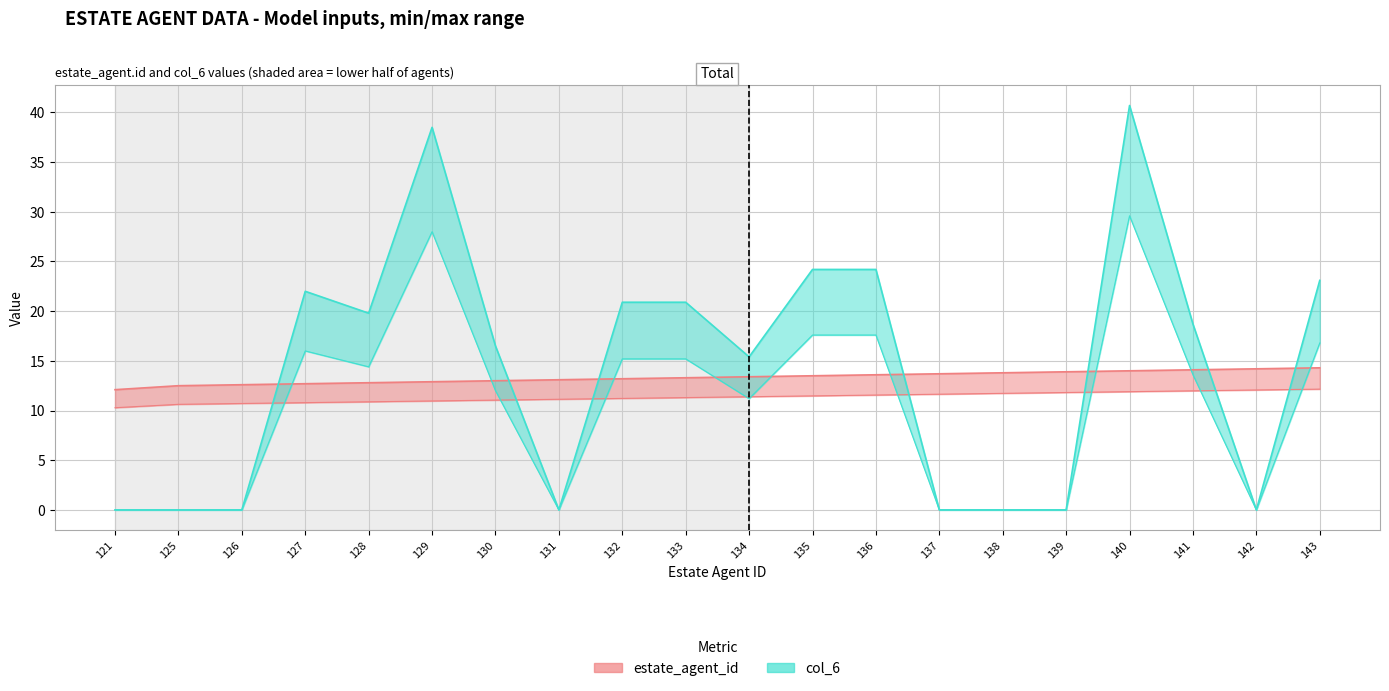

How many positive values does the col_6 series have?

12